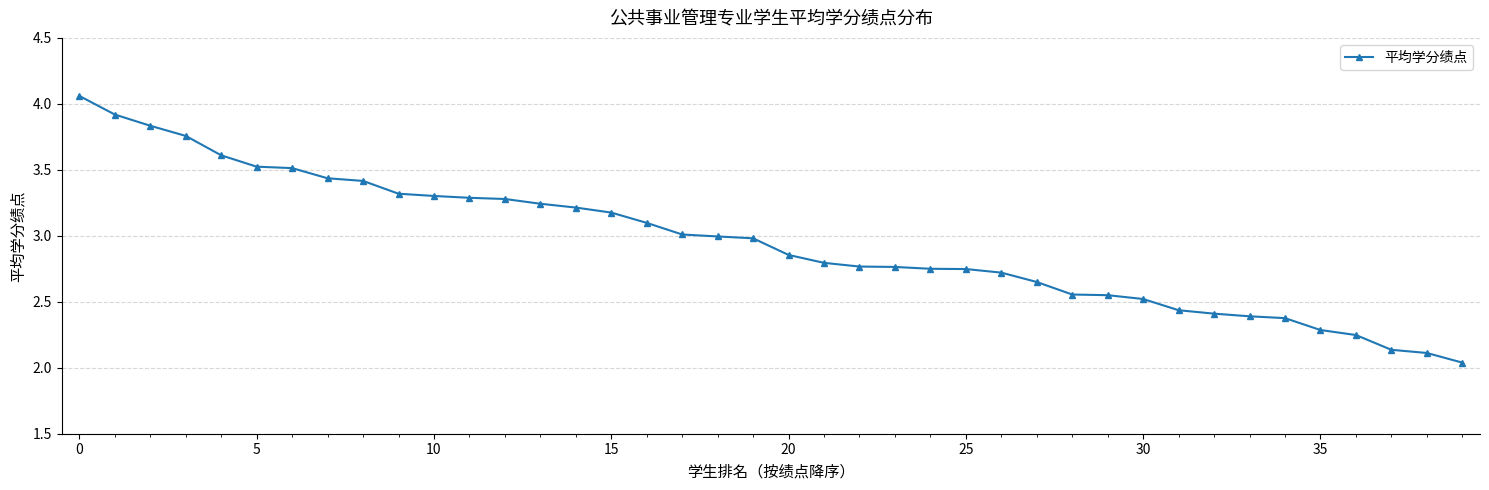

What is the sum of all values?

118.1